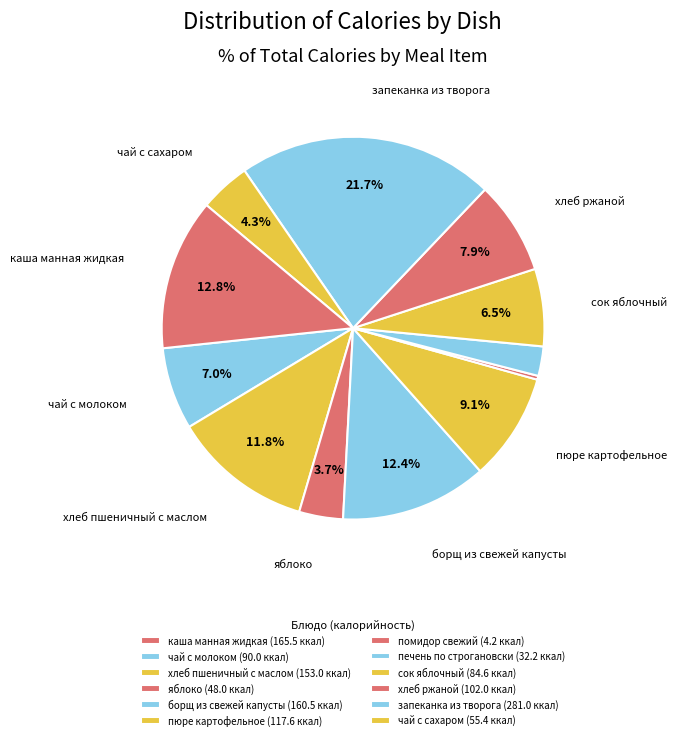

Is it true that хлеб пшеничный с маслом is 12% of the pie?

True